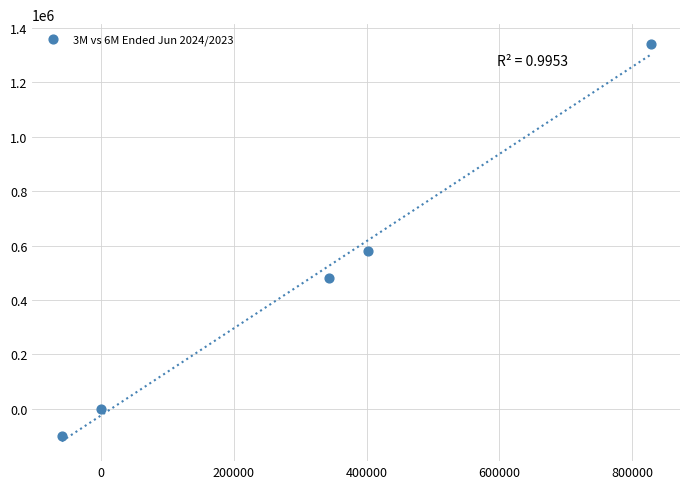

What Y value in the scatter plot is closest to 621025?

578638.0